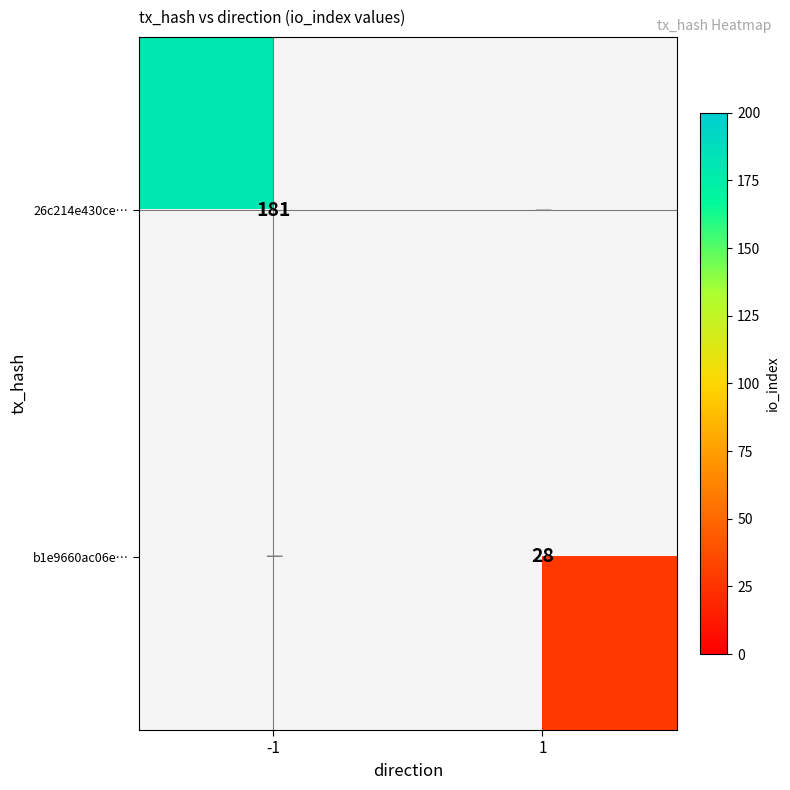

Is it true that 26c214e430ce… equals 181 at -1?

True